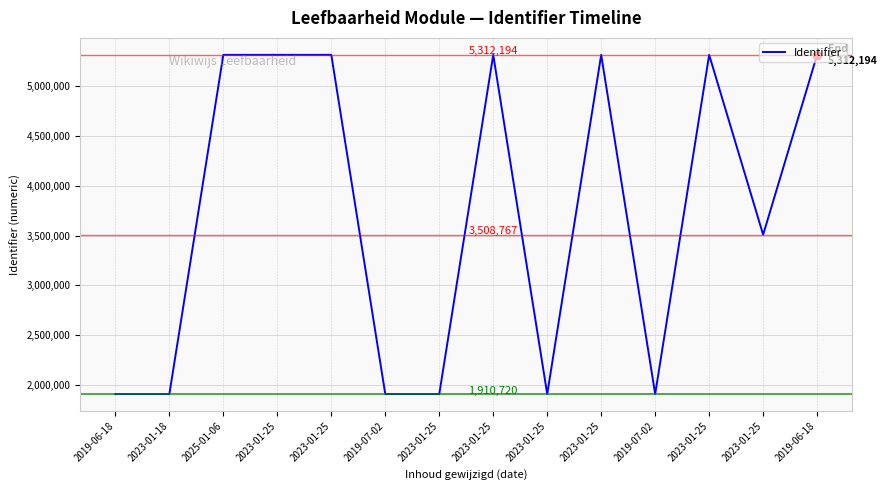

How many distinct data groups are displayed?

1